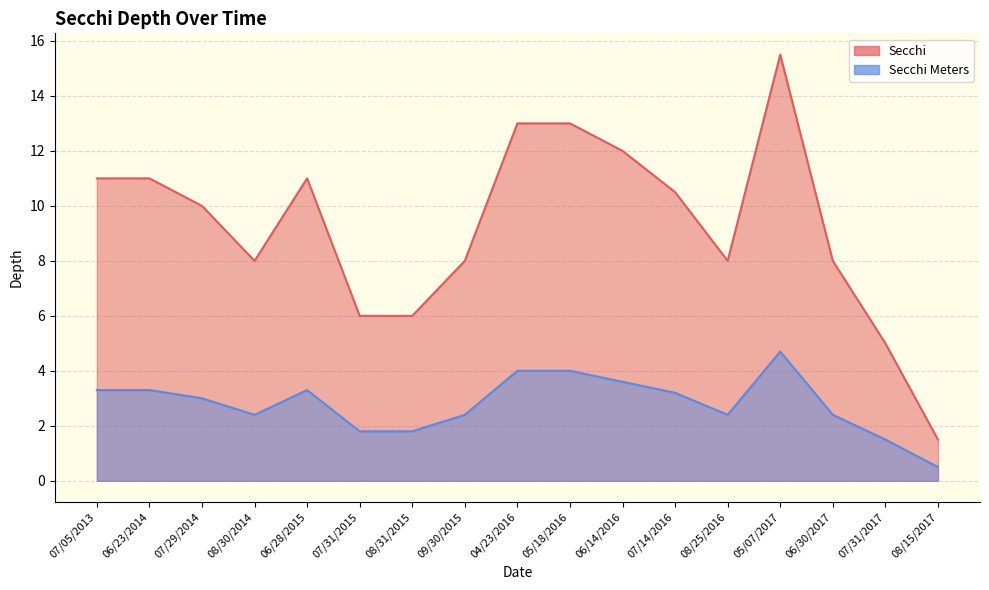

Does the chart have visible grid lines?

Yes